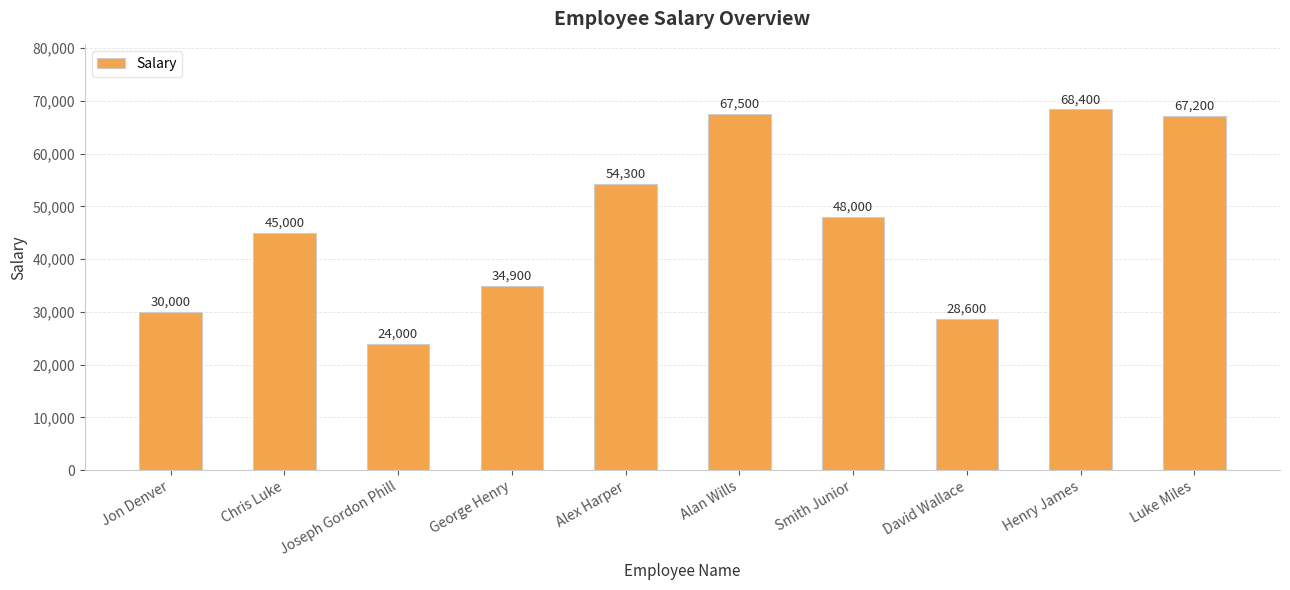

What is the difference between the maximum and minimum values?

44400